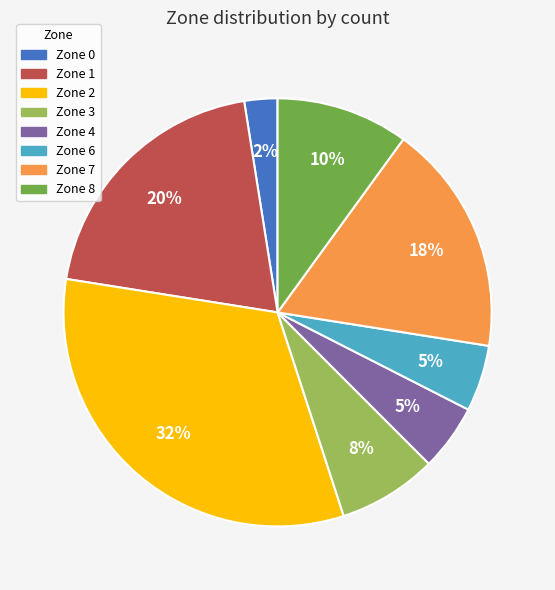

To the nearest percent, what is the difference between the largest and smallest slice percentages?

30%